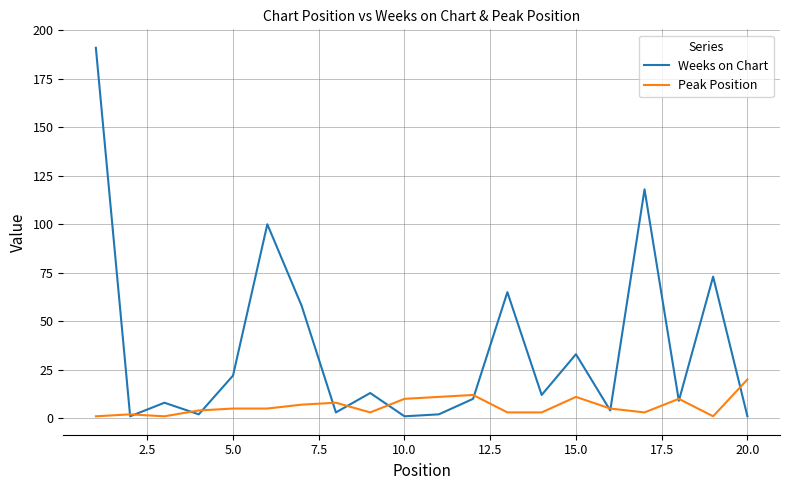

Which series has the widest spread of values?

Weeks on Chart